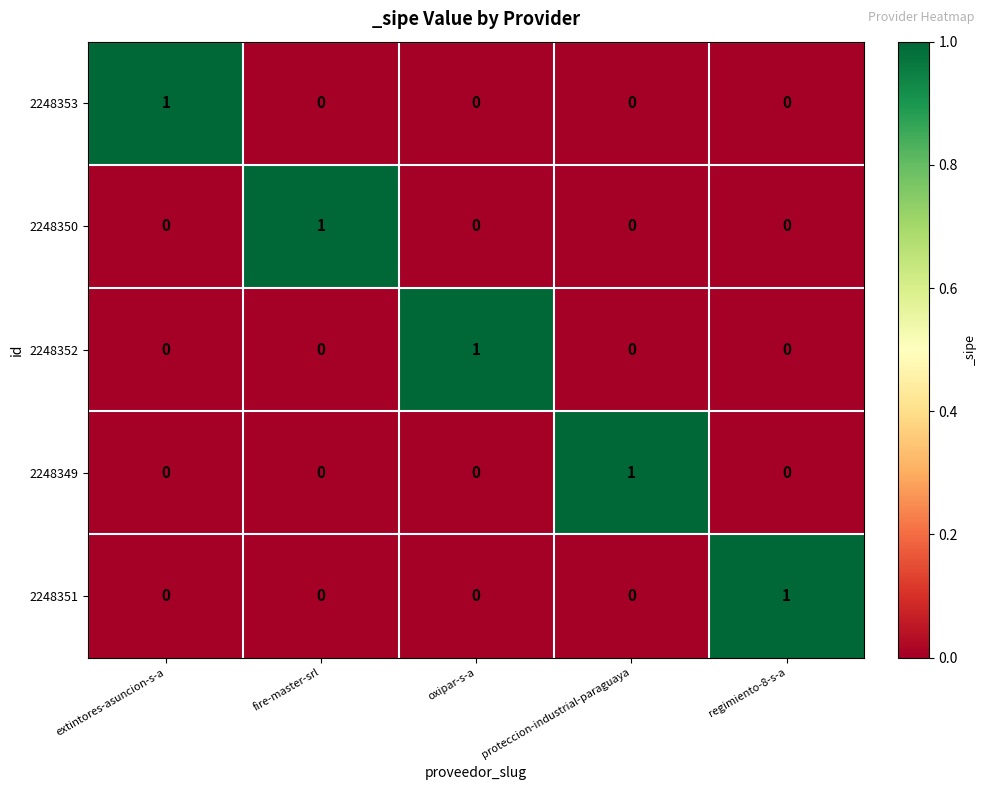

The value of 2248351 at oxipar-s-a is 0. True or false?

True